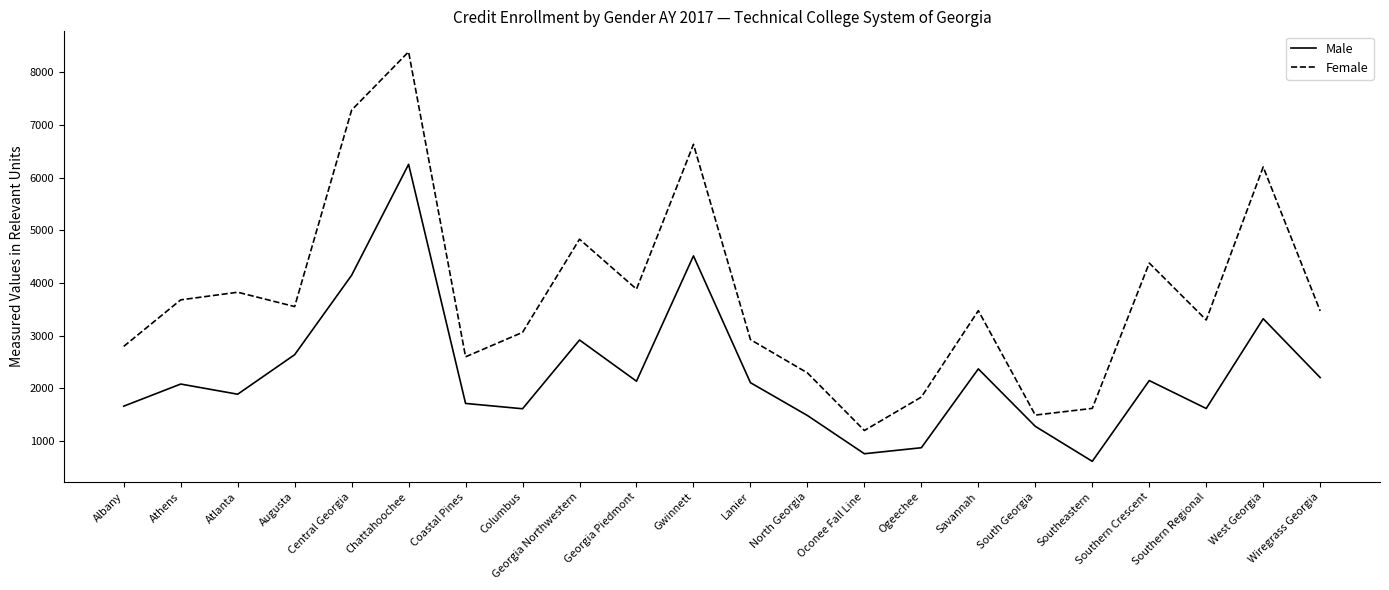

The Female series shows 2294 at North Georgia. True or false?

True